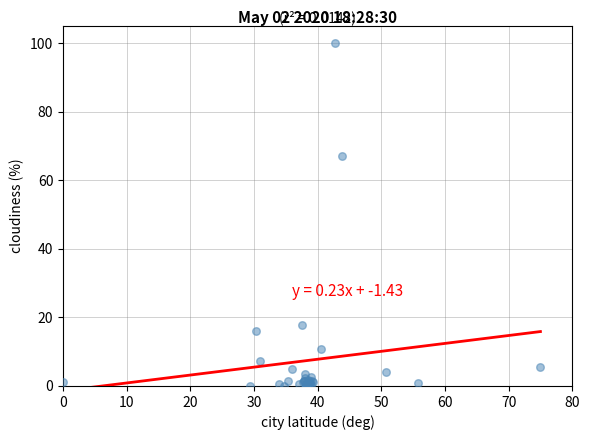

What Y value in the scatter plot is closest to 50?

67.1